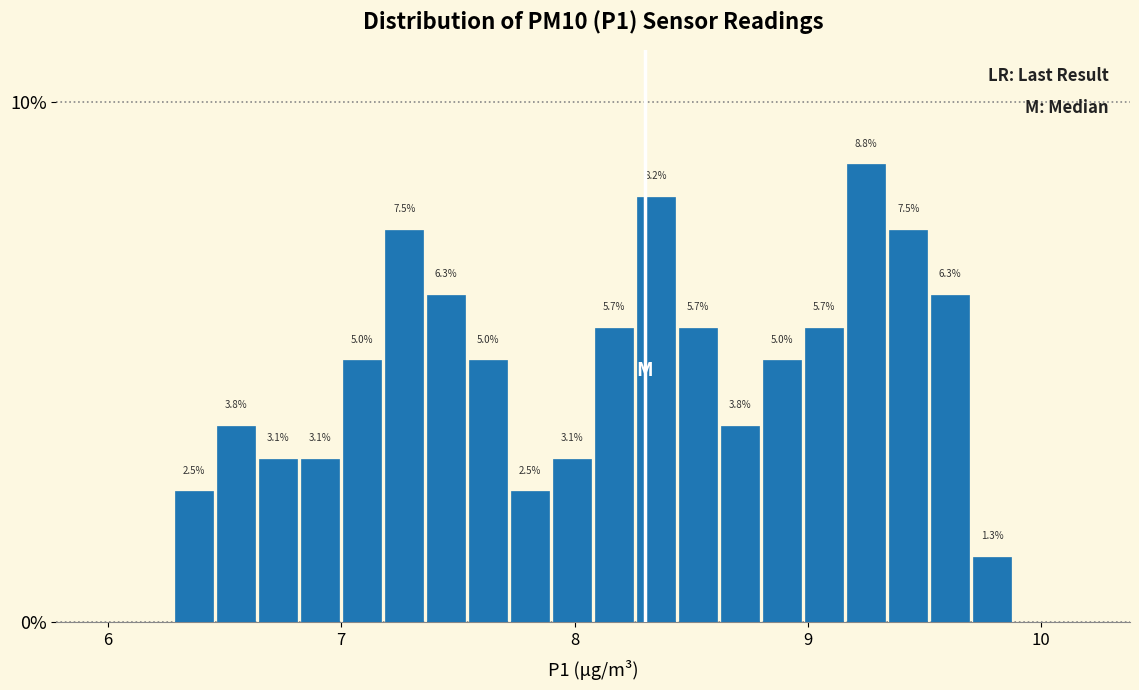

Read against the x-axis, roughly where is the centre of the tallest bar?

9.3